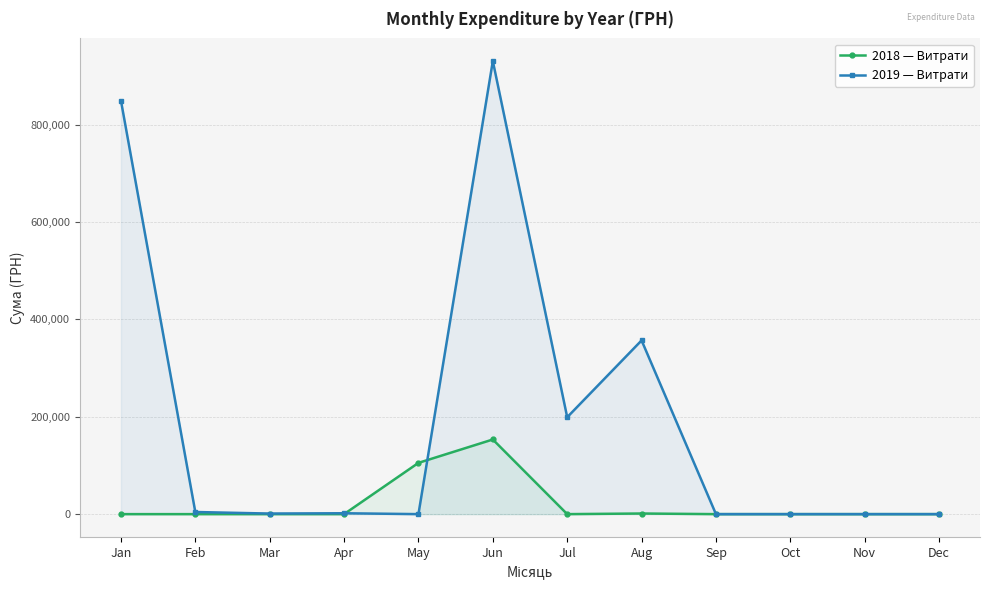

What are all the series names shown in the legend?

2018 — Витрати, 2019 — Витрати